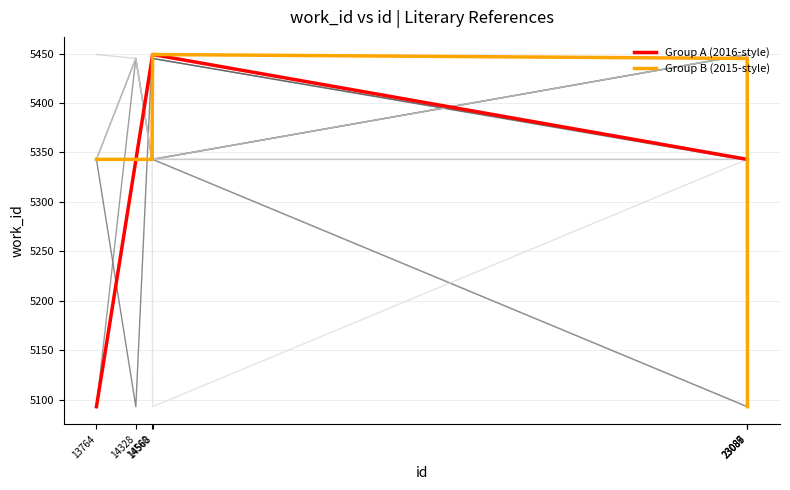

Between 23086 and 23089, which series saw the biggest shift?

Group B (2015-style)